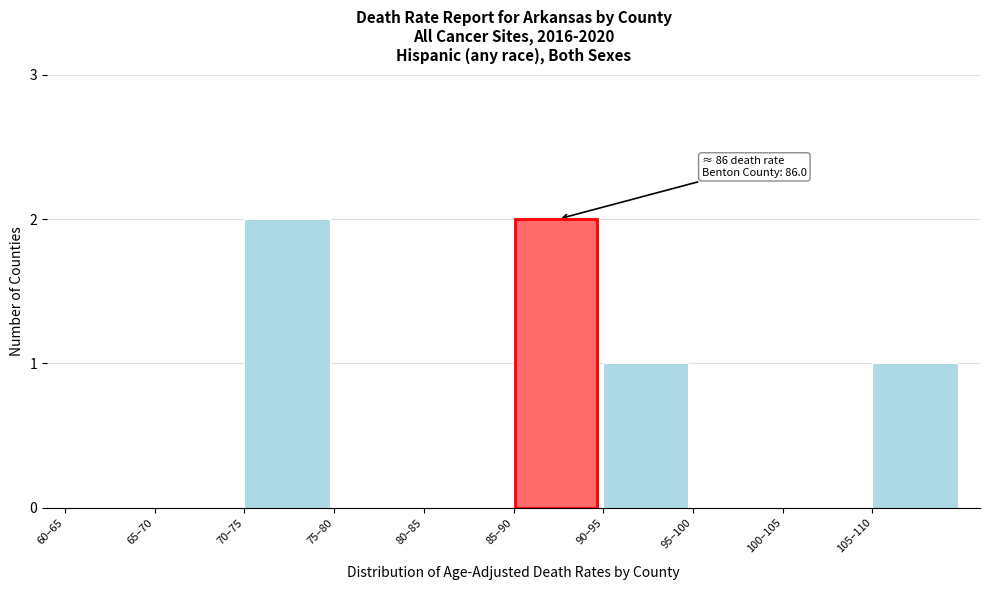

Reading left to right, what are all the values shown in this chart?

60–65=0	65–70=0	70–75=2	75–80=0	80–85=0	85–90=2	90–95=1	95–100=0	100–105=0	105–110=1